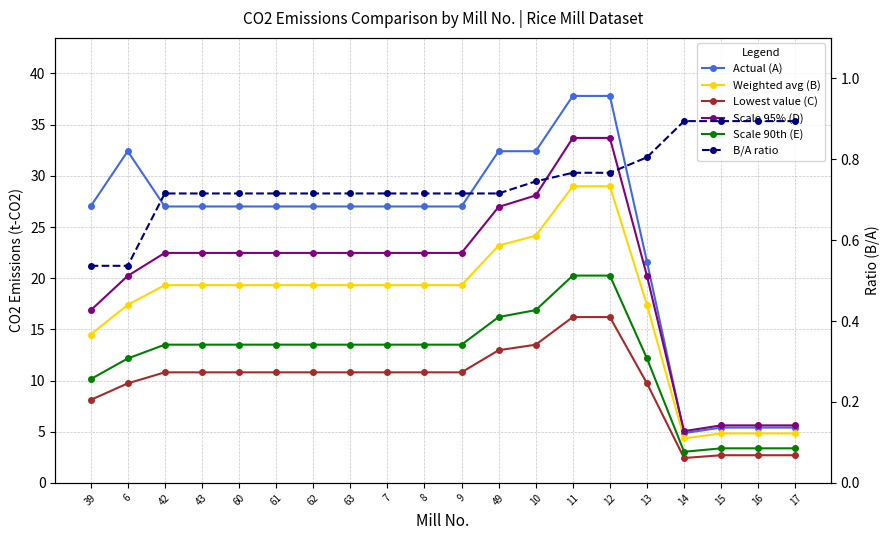

Does the chart have visible grid lines?

Yes